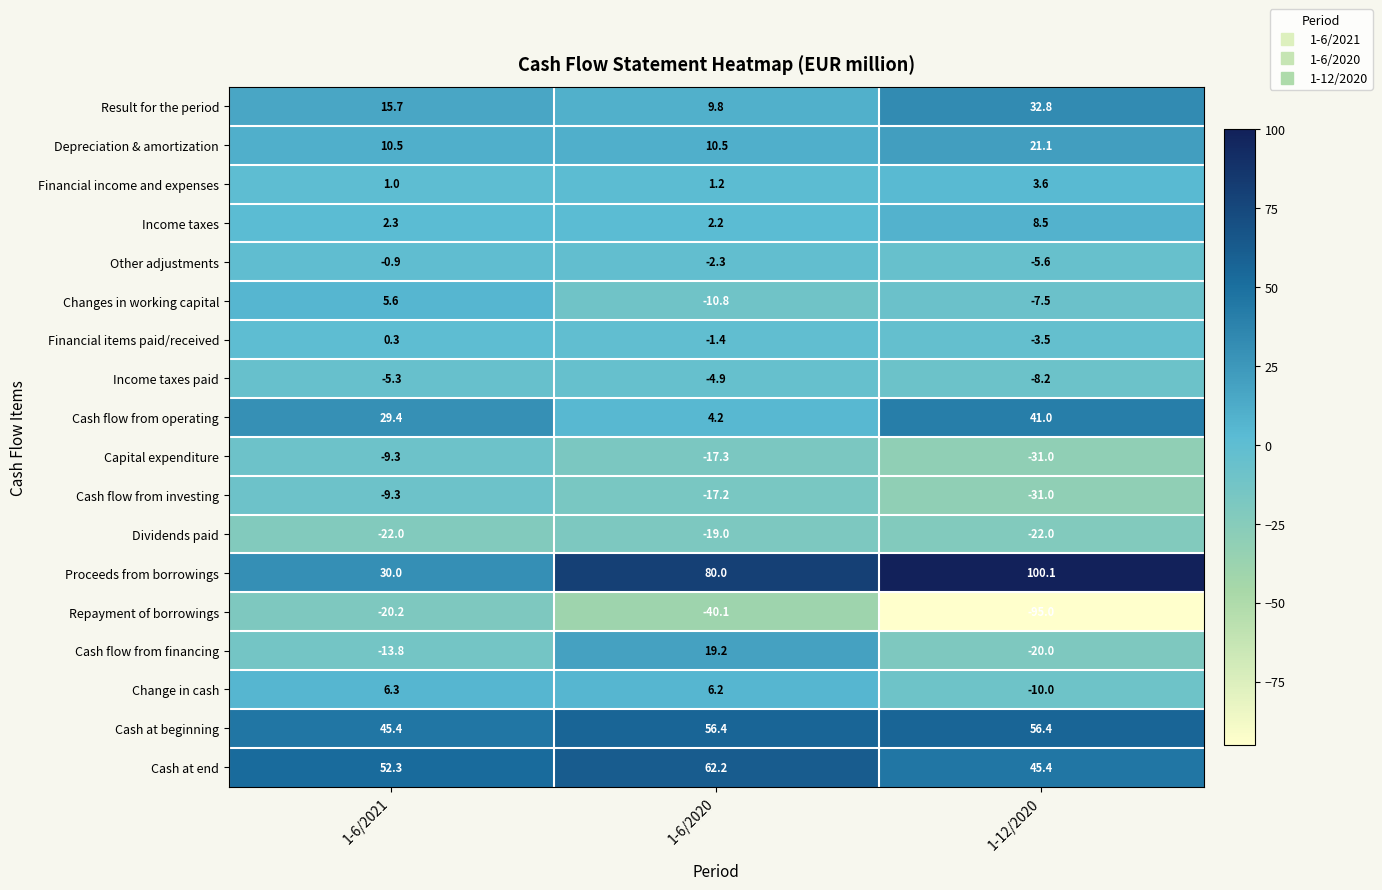

What value does the Financial income and expenses series have at 1-12/2020?

3.6